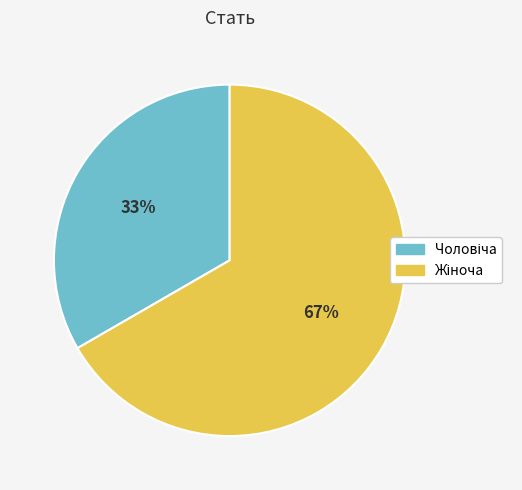

Does any single category account for the majority?

Yes